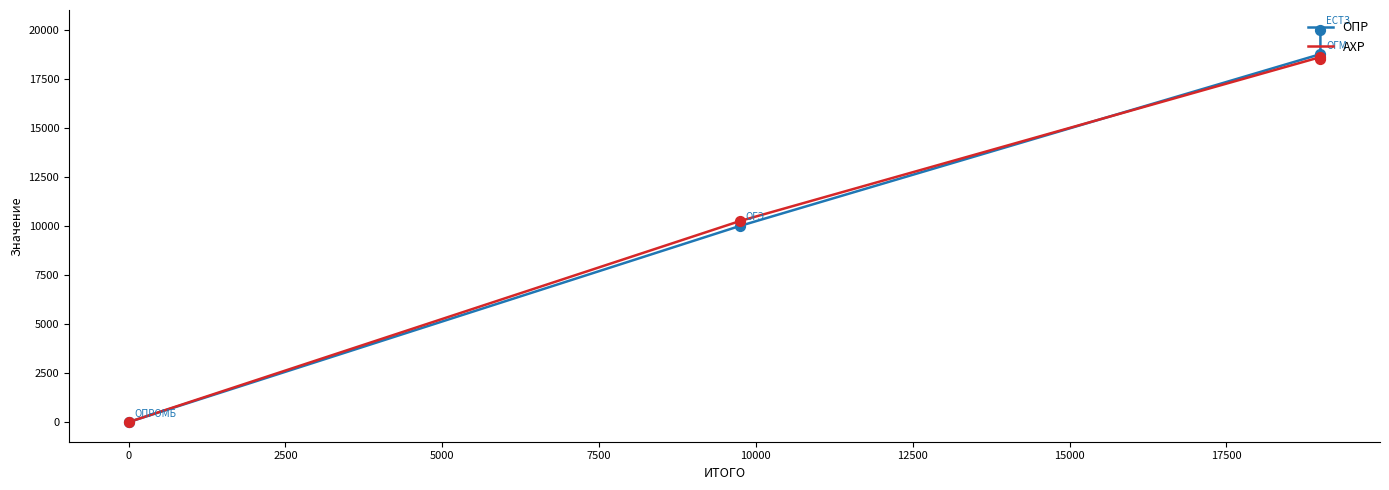

Which series has the largest total across all categories?

ОПР